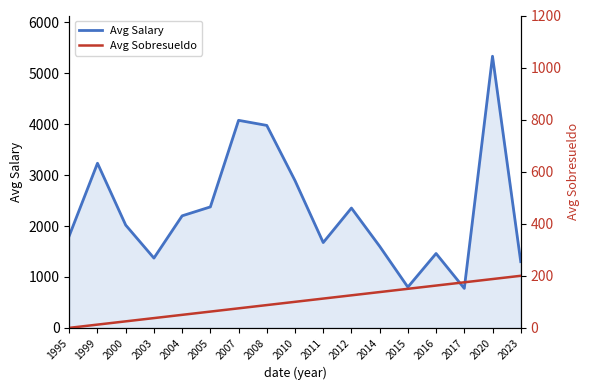

What is the sum of all Avg Sobresueldo values?

1700.0